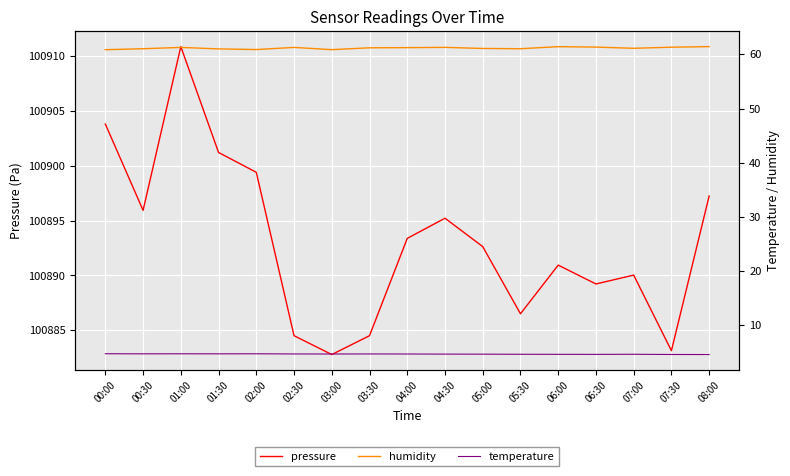

At which label is temperature closest to 4?

08:00